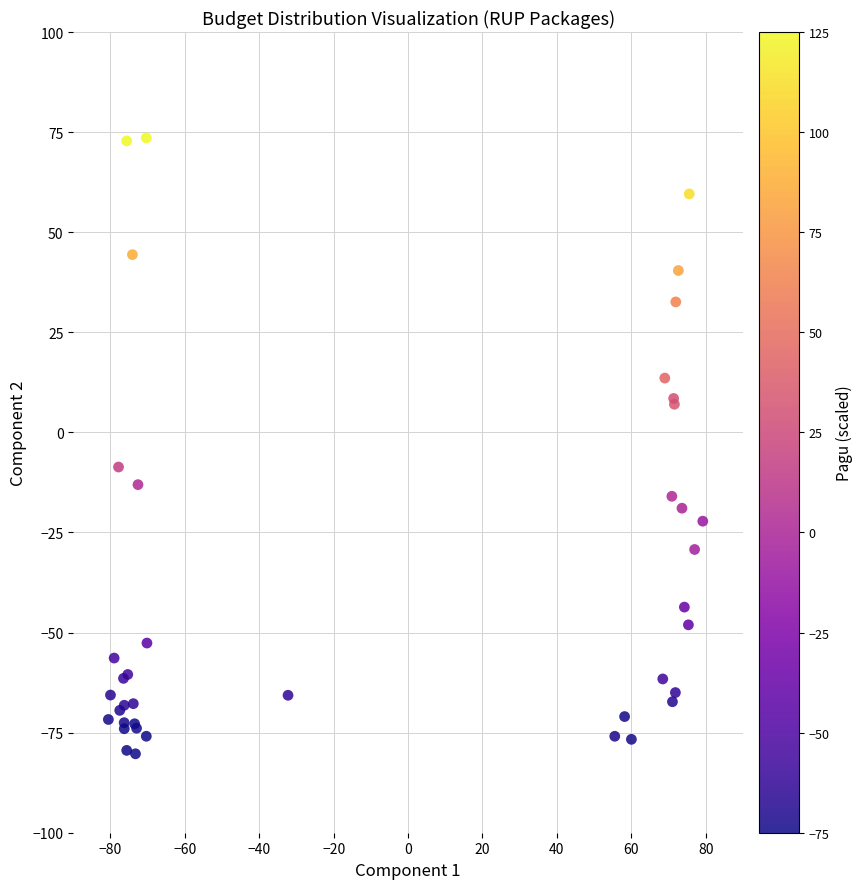

What Y value in the scatter plot is closest to -3?

-8.7